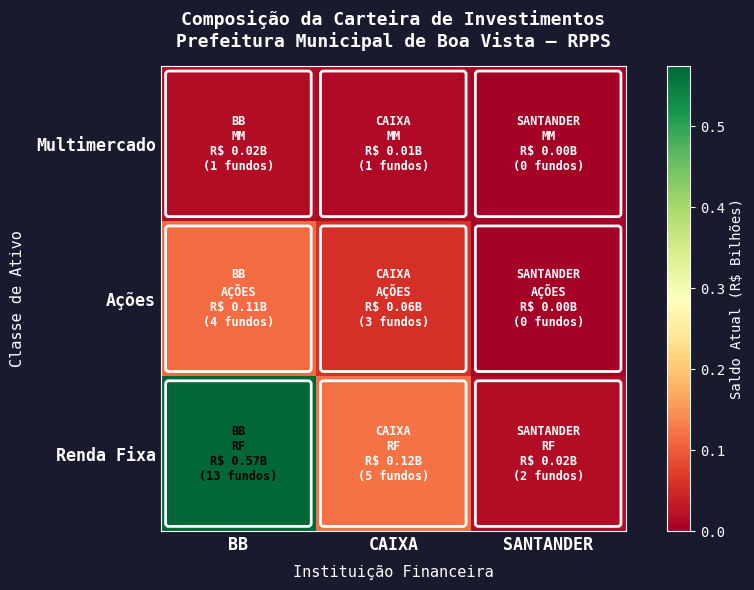

At which label is Ações closest to 0?

SANTANDER